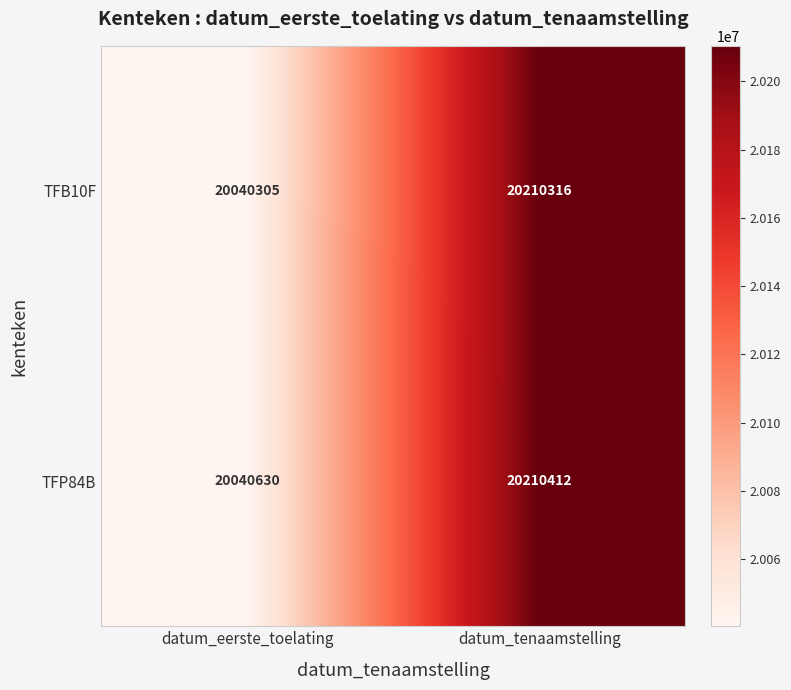

What is the sum of all TFP84B values?

40251042